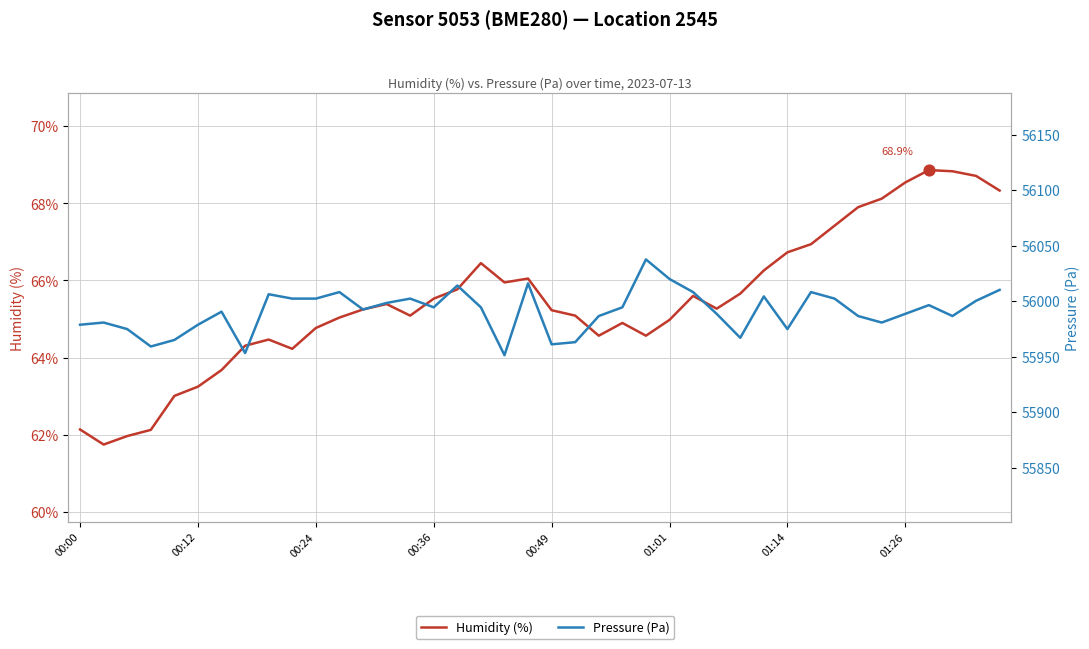

What are all the series names shown in the legend?

Humidity (%), Pressure (Pa)